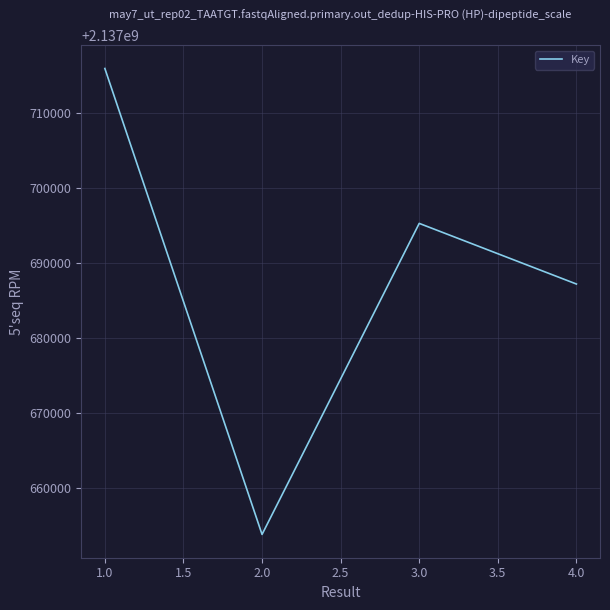

What is the difference between the second highest and minimum values?

41425